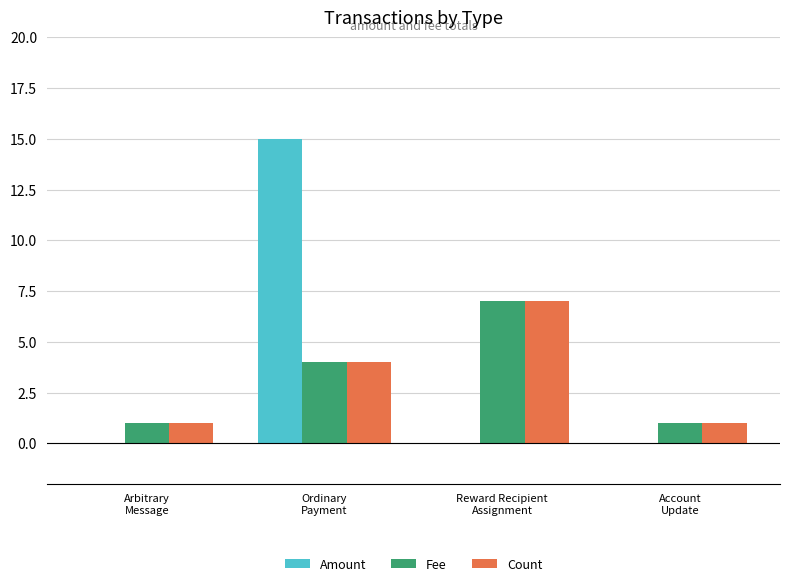

Reading left to right, list all the values displayed in this chart.

Amount: 0	15	0	0
Fee: 1	4	7	1
Count: 1	4	7	1